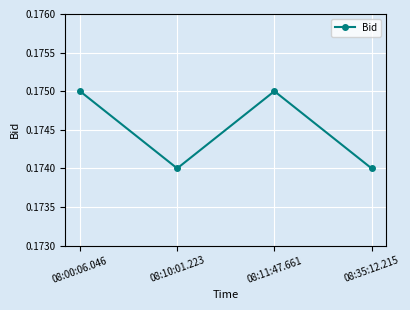

Which has a higher value, 08:11:47.661 or 08:35:12.215?

08:11:47.661